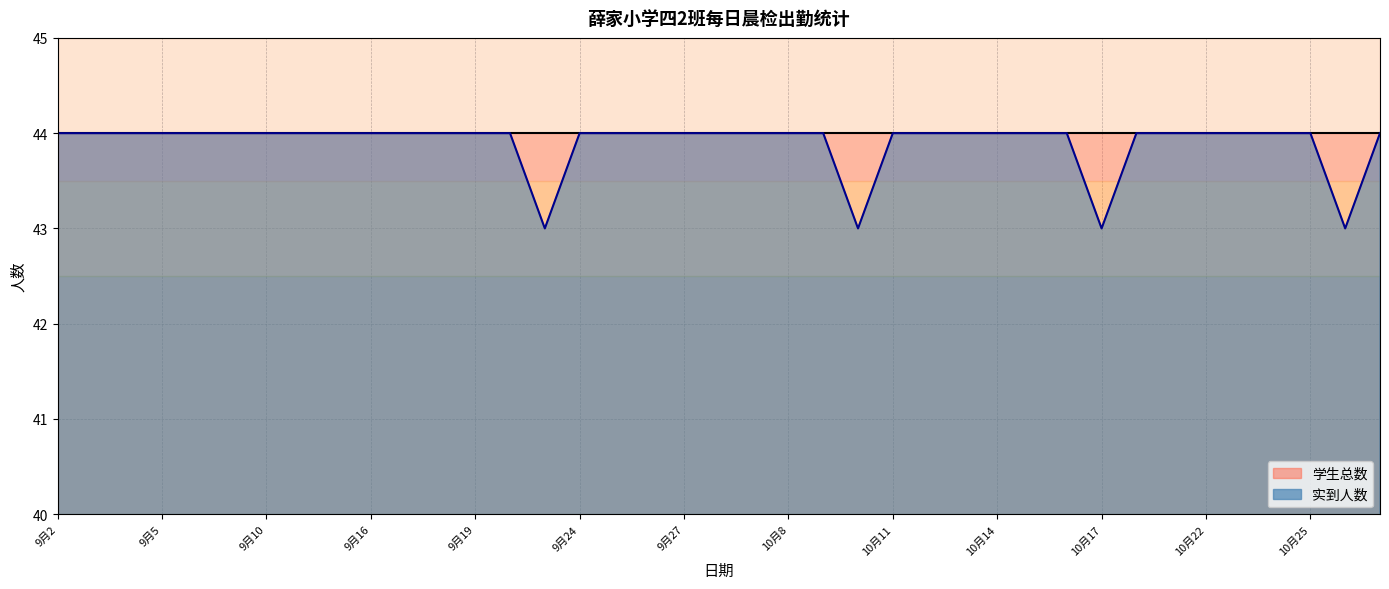

Which label corresponds to the smallest value in the chart?

9月23